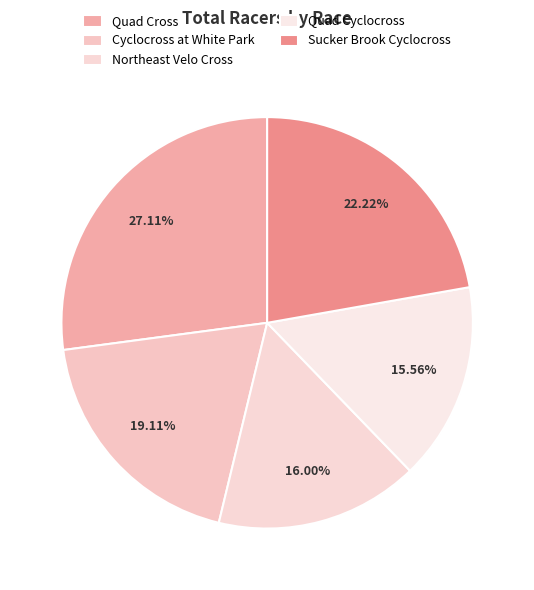

Is it true that Sucker Brook Cyclocross is 22% of the pie?

True